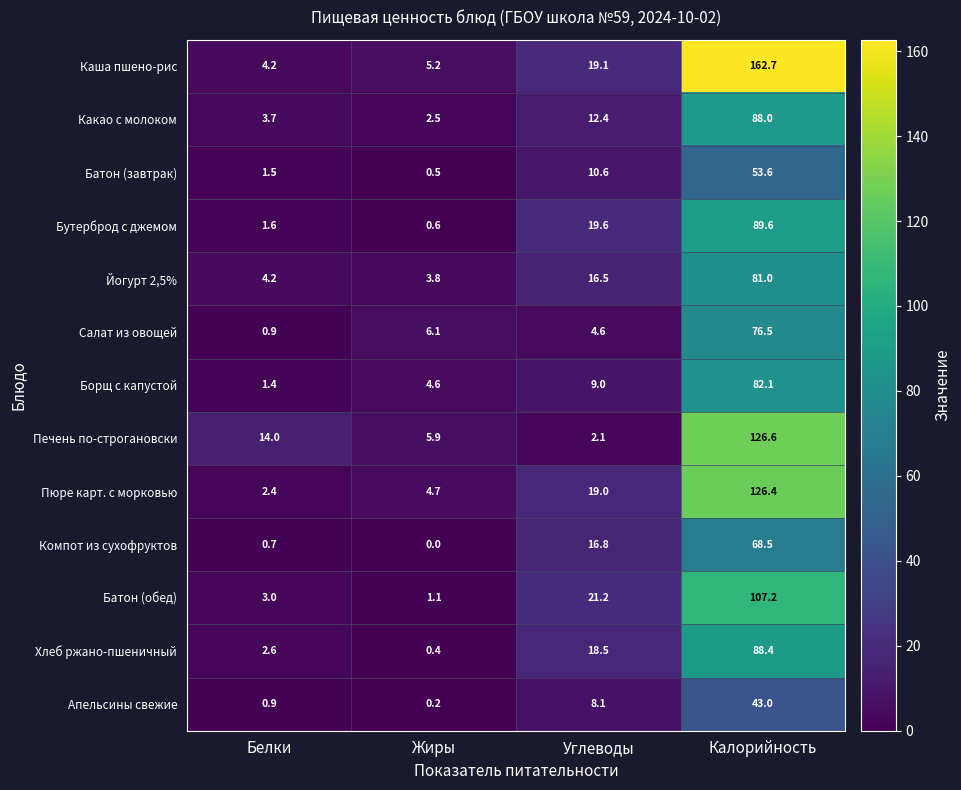

True or false: Какао с молоком has a value of 1.5 at Жиры.

False